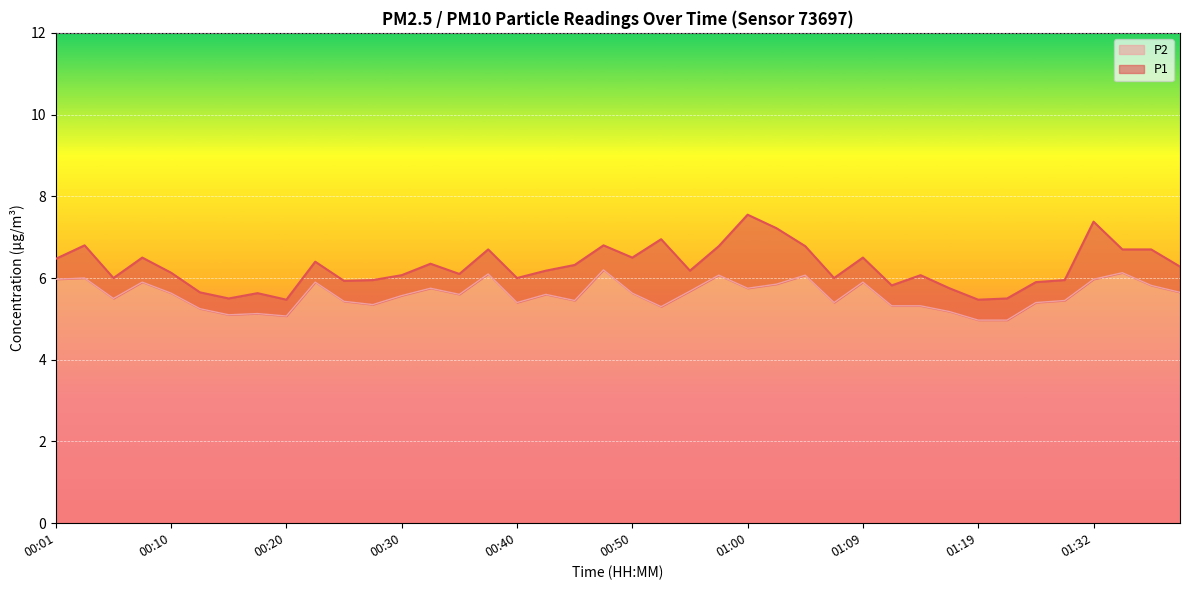

At how many categories does at least one series exceed 5?

40